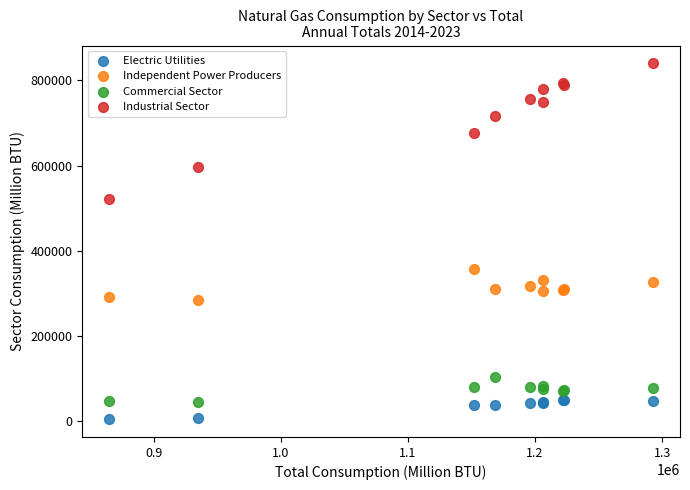

Across all series, what Y value is closest to 422352?

356905